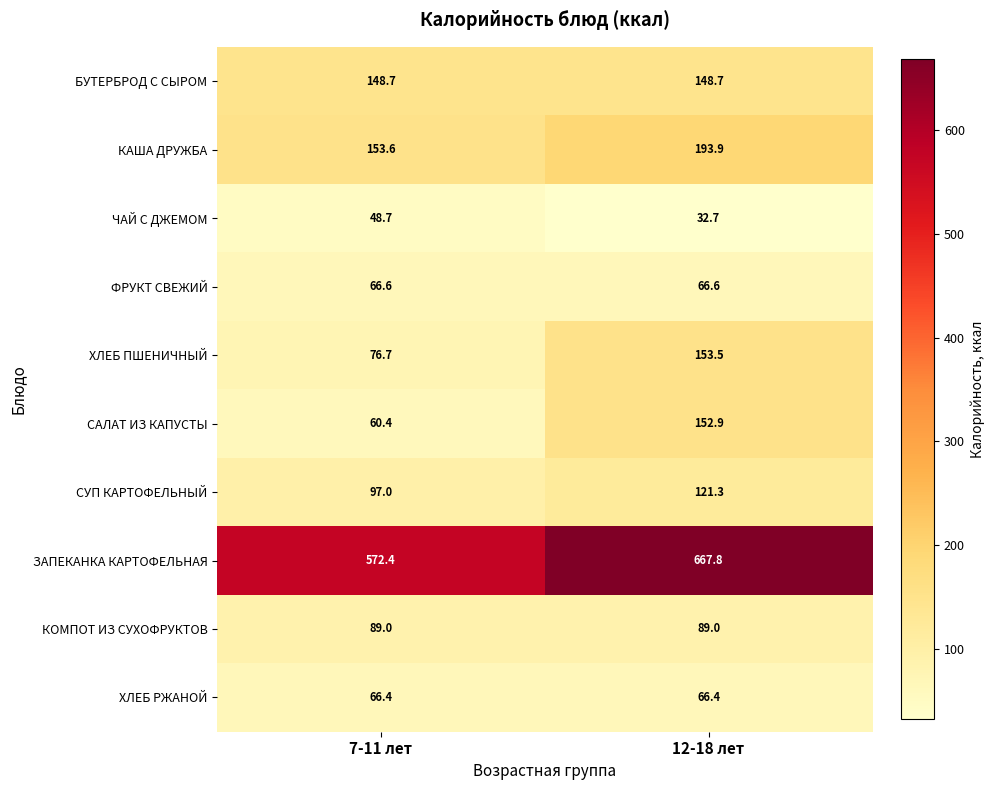

What is the maximum value shown in the chart?

667.8